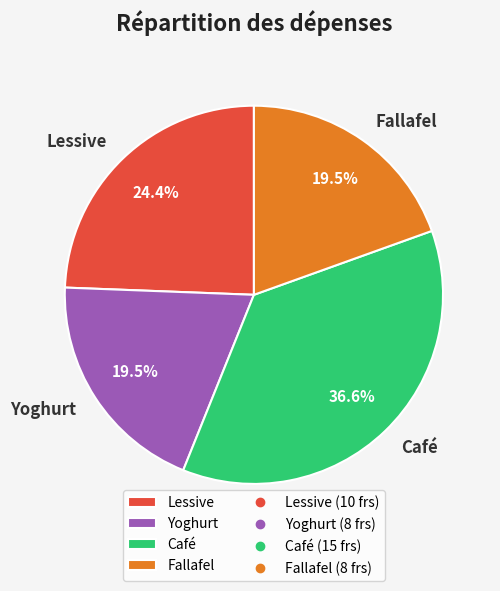

To the nearest percent, what portion does Lessive represent?

24%